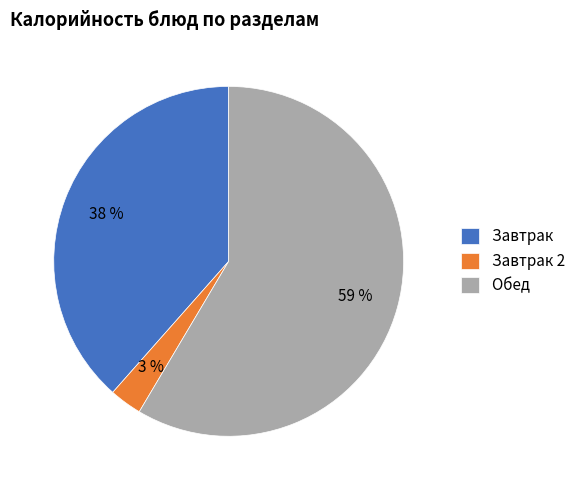

Is the sum of Обед and Завтрак 2 greater than half?

Yes